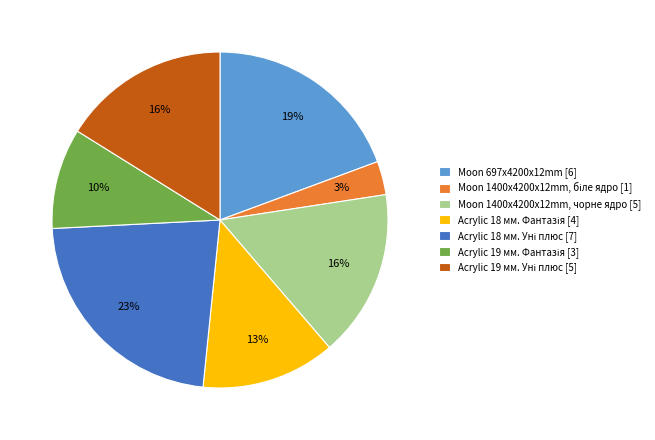

How many segments does this pie chart have?

7